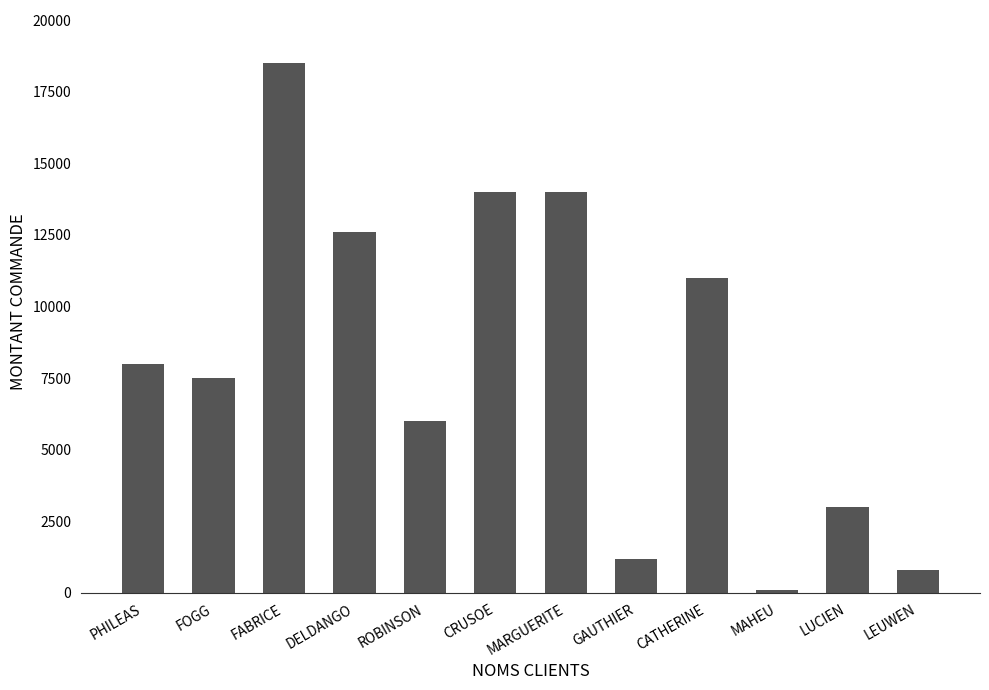

What is the change in value from GAUTHIER to CATHERINE?

+9800